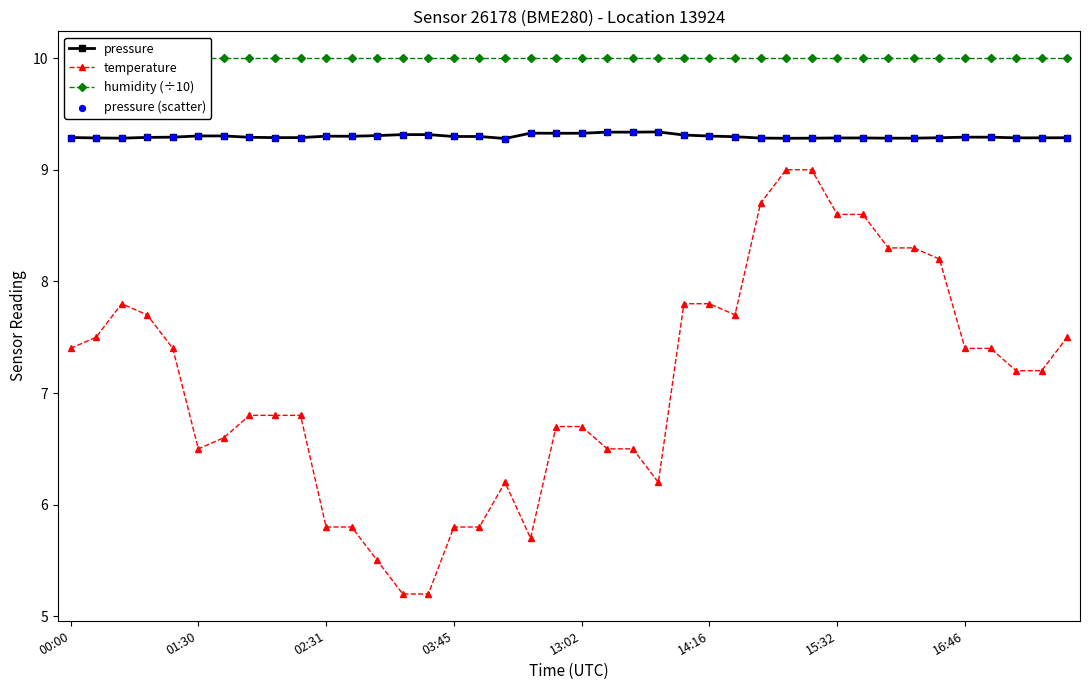

Where does the temperature series first go above 7?

00:00